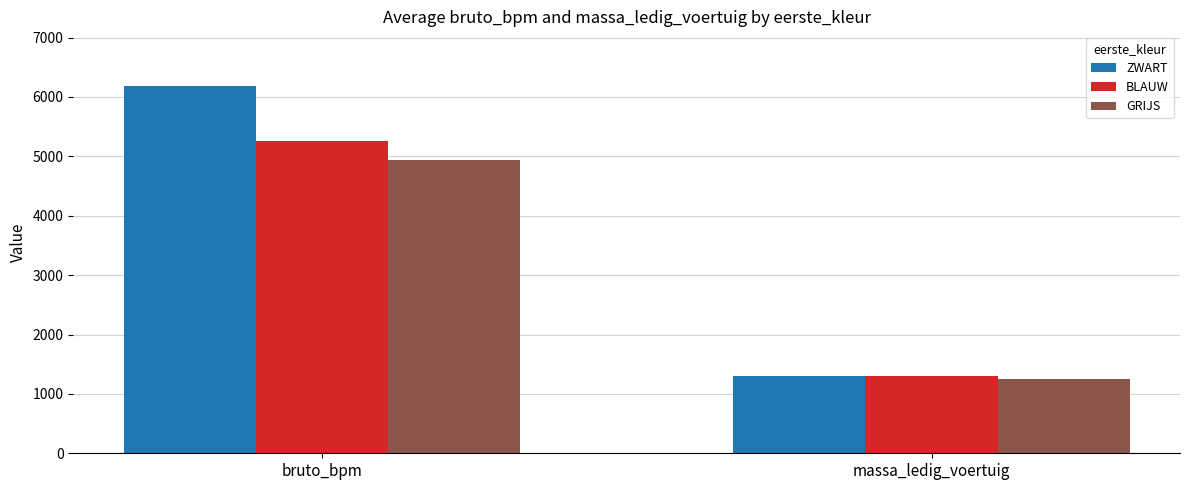

Which category has the lowest value in the BLAUW series?

massa_ledig_voertuig